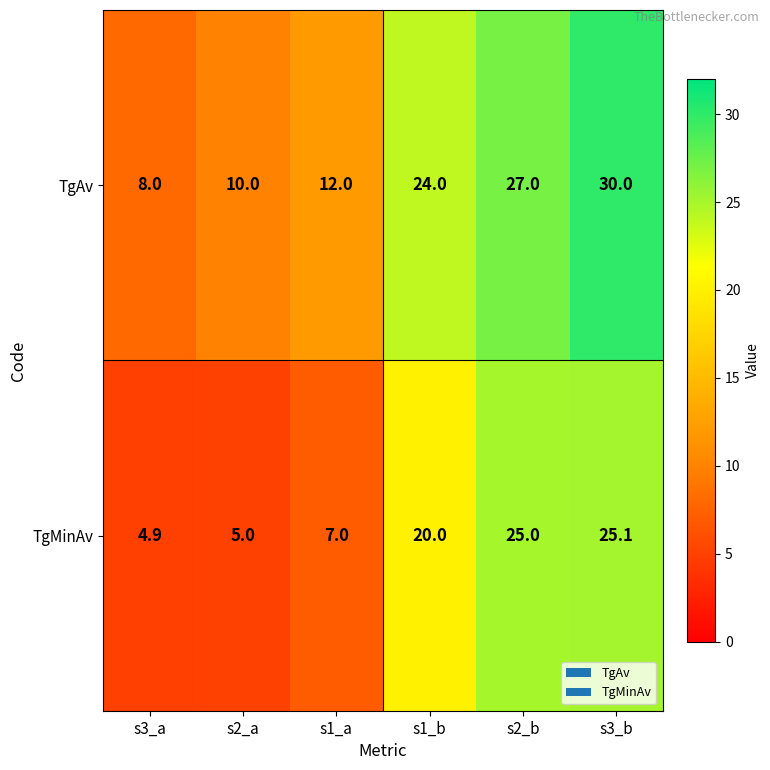

How many data points in TgMinAv are less than 20?

3